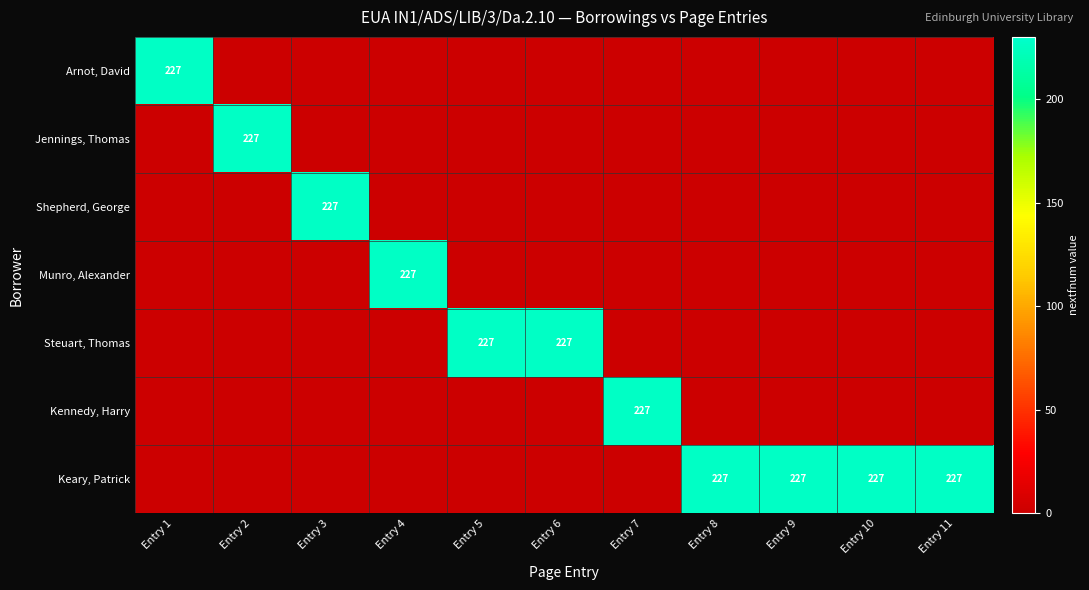

Is it true that Arnot, David equals 117 at Entry 1?

False